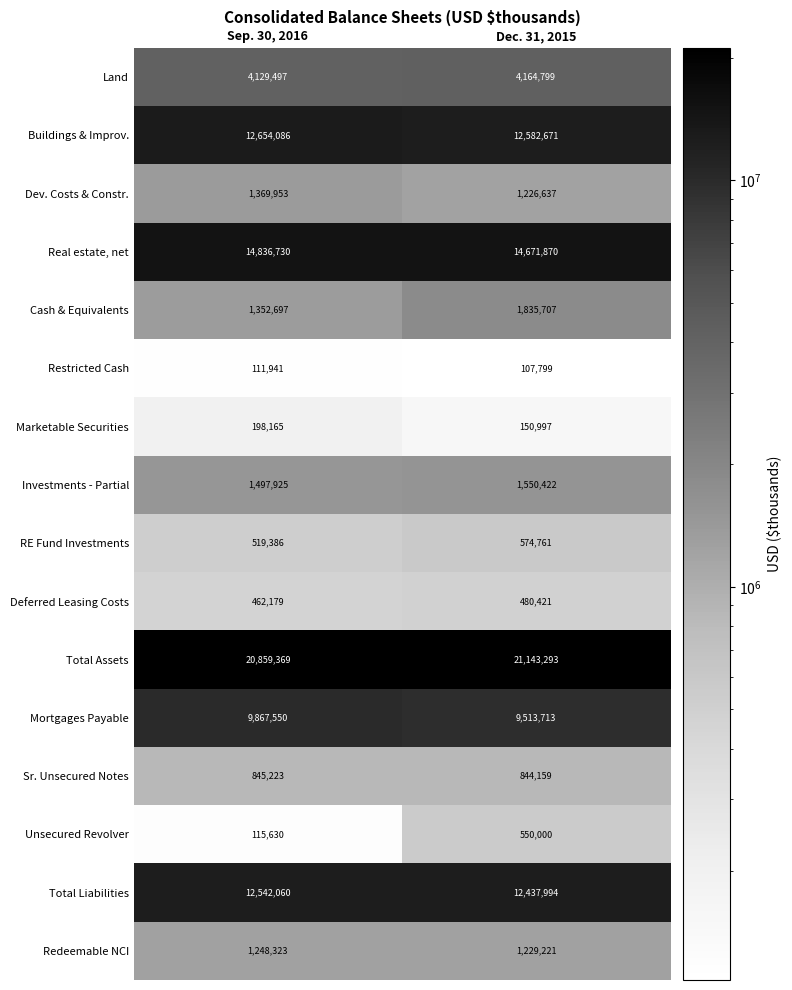

List the series in order of their peak value, highest first.

Total Assets, Real estate, net, Buildings & Improv., Total Liabilities, Mortgages Payable, Land, Cash & Equivalents, Investments - Partial, Dev. Costs & Constr., Redeemable NCI, Sr. Unsecured Notes, RE Fund Investments, Unsecured Revolver, Deferred Leasing Costs, Marketable Securities, Restricted Cash